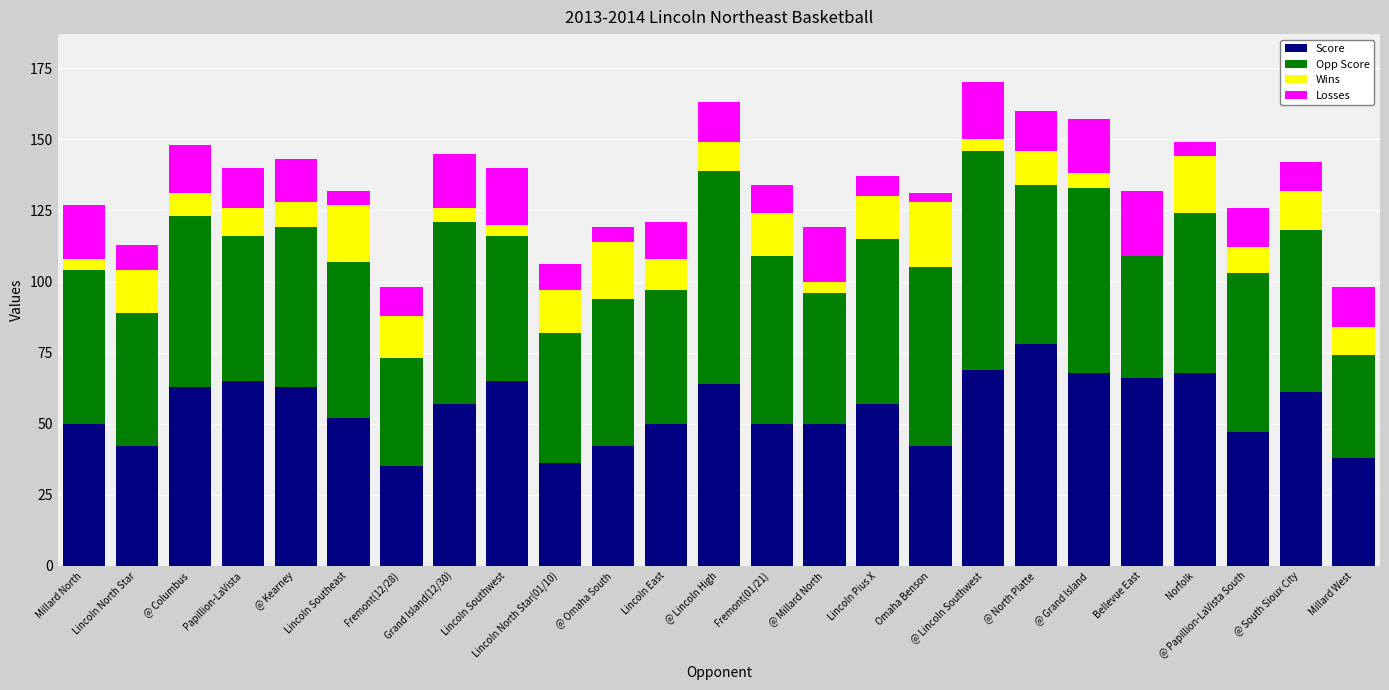

What is the total value across all series at @ Omaha South?

119